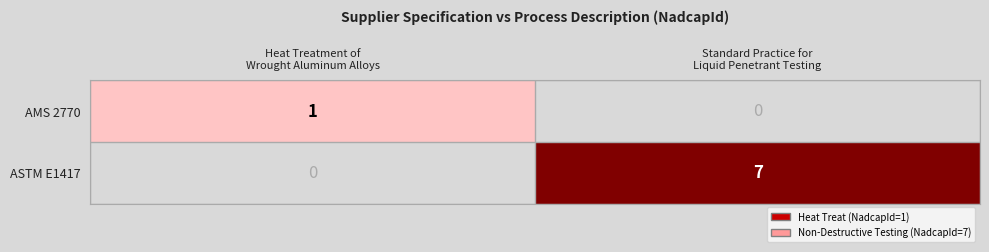

What is the approximate value of AMS 2770 at Heat Treatment of Wrought Aluminum Alloys?

1.0